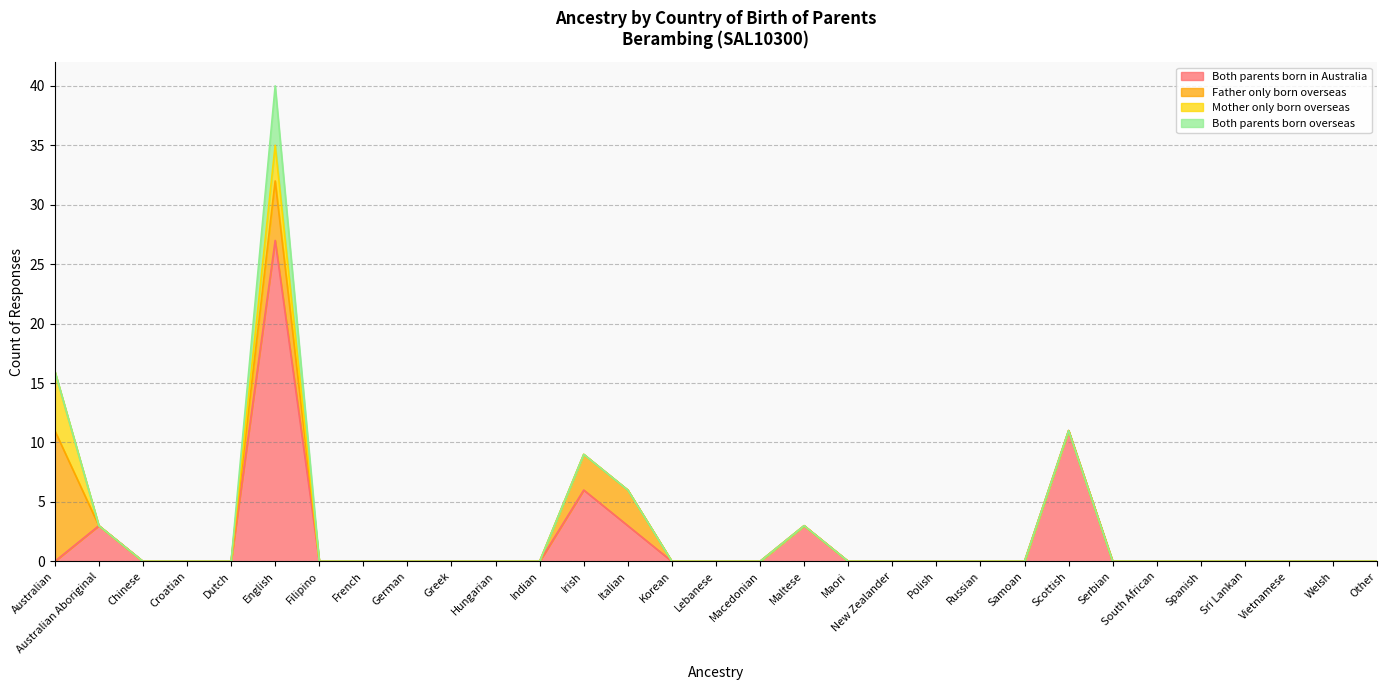

True or false: Both parents born overseas and Father only born overseas intersect in this chart.

False